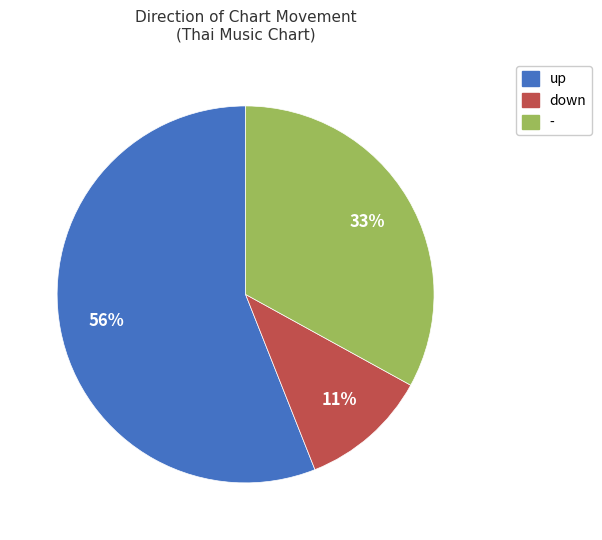

Combined, do down and - account for over 50%?

No